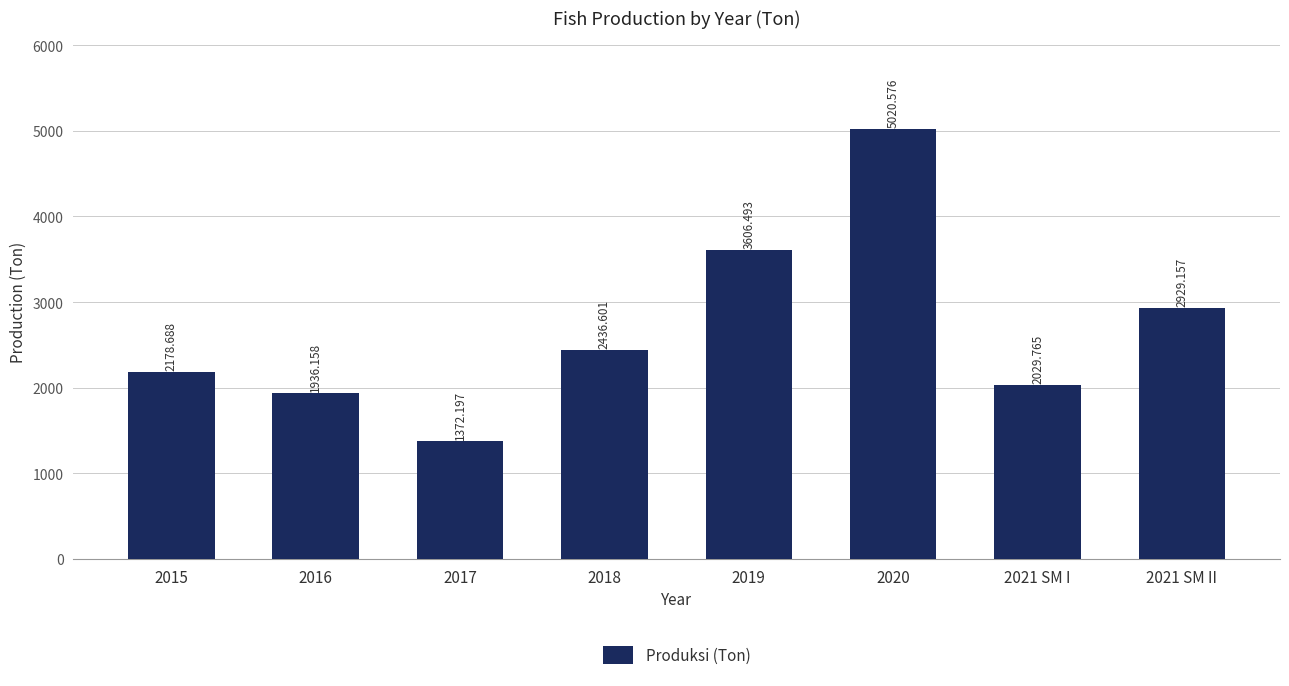

Between 2017 and 2020, which is larger?

2020